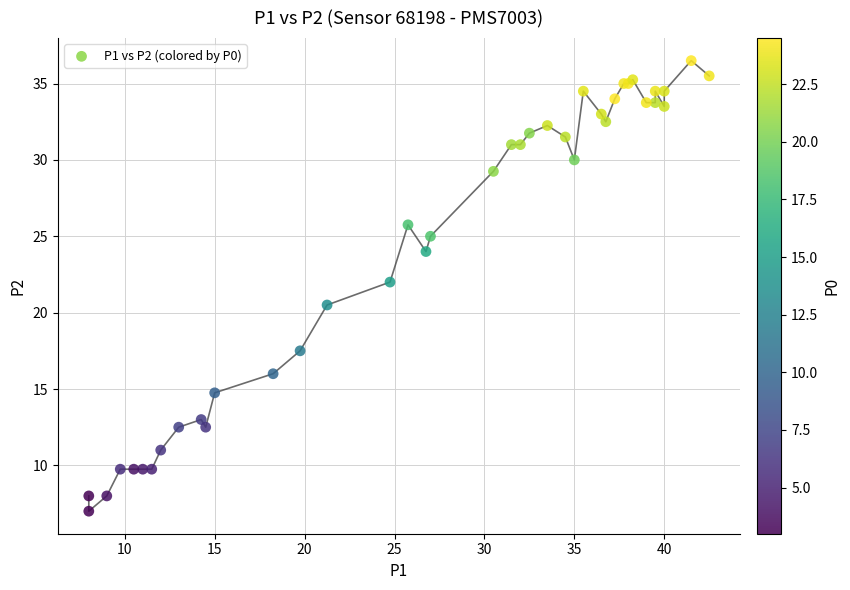

What Y value in the scatter plot is closest to 21?

20.5